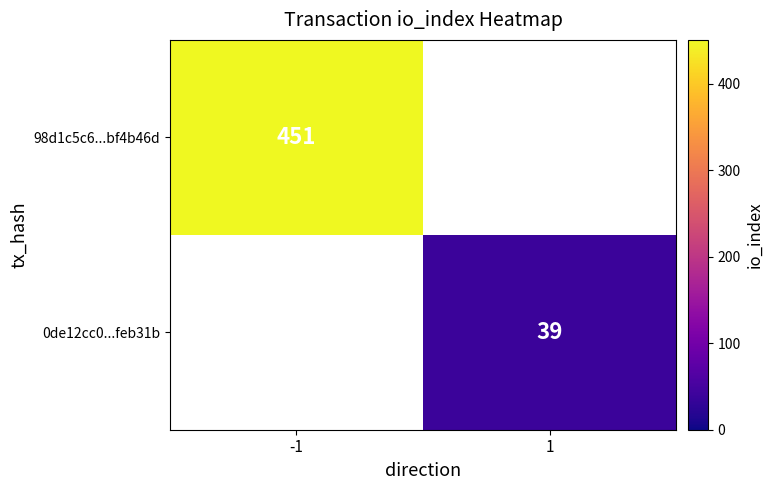

Is it true that 0de12cc0...feb31b equals 39 at 1?

True